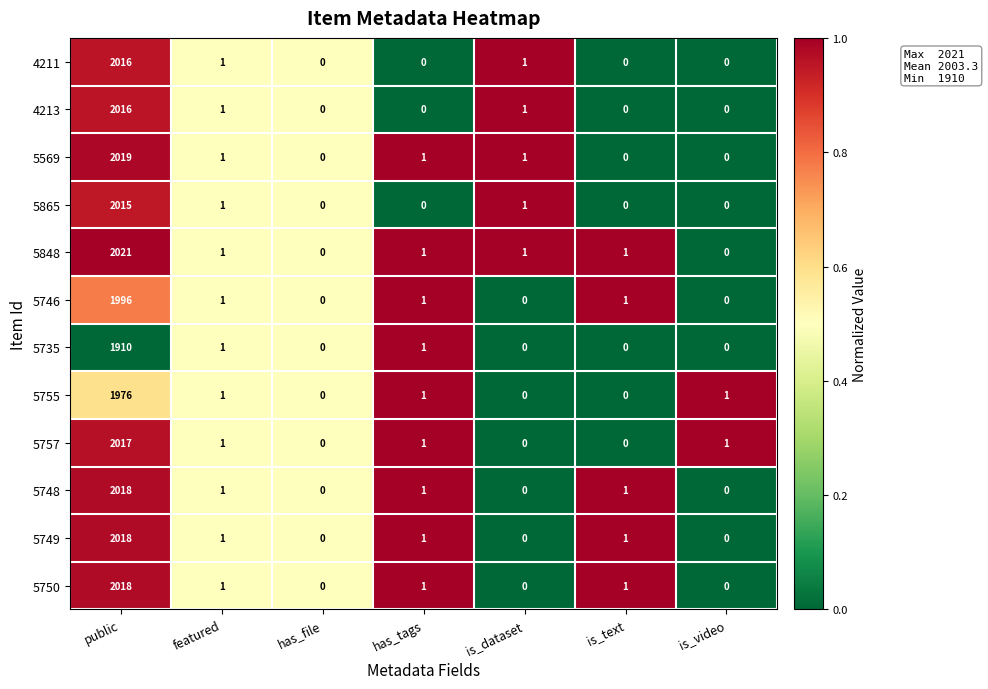

At which category is the sum across all series the highest?

public